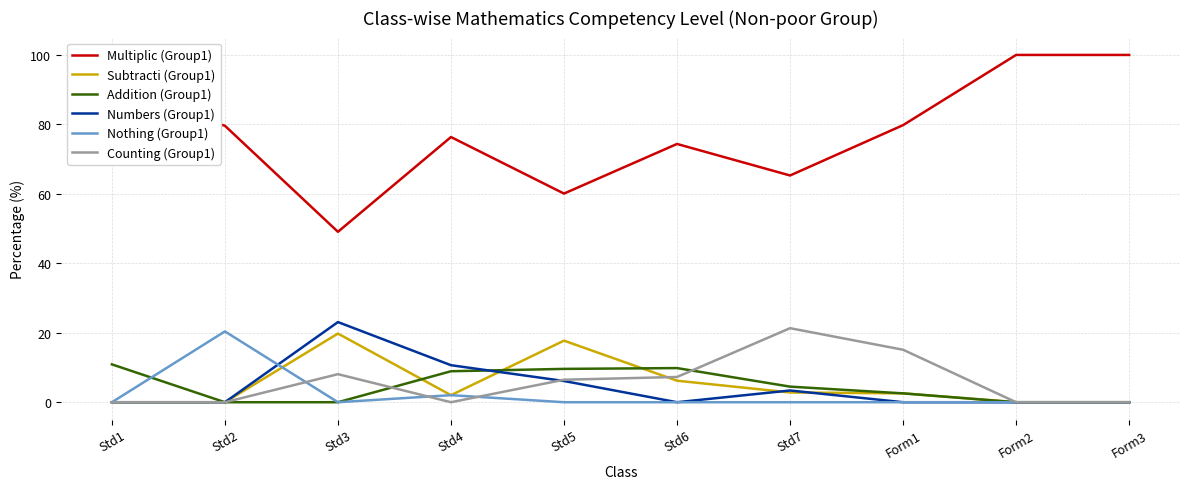

What is the greatest value displayed?

100.0